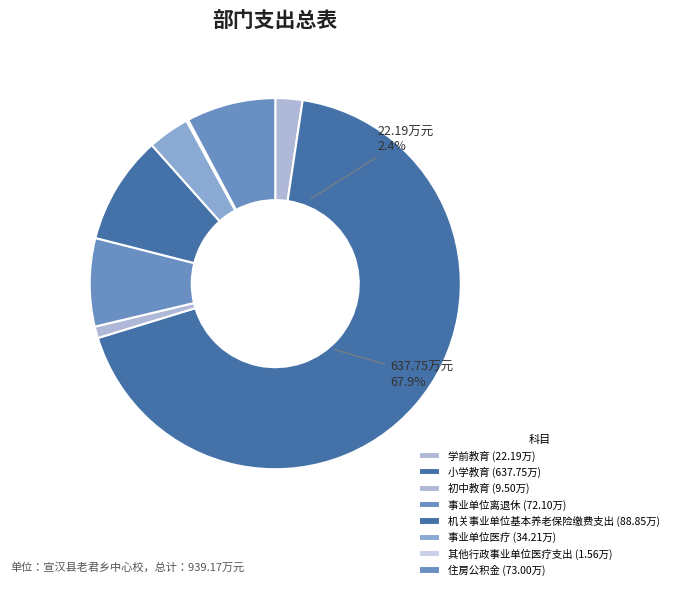

Rank the categories by value from lowest to highest.

 其他行政事业单位医疗支出,  初中教育,  学前教育,  事业单位医疗,  事业单位离退休,  住房公积金,  机关事业单位基本养老保险缴费支出,  小学教育